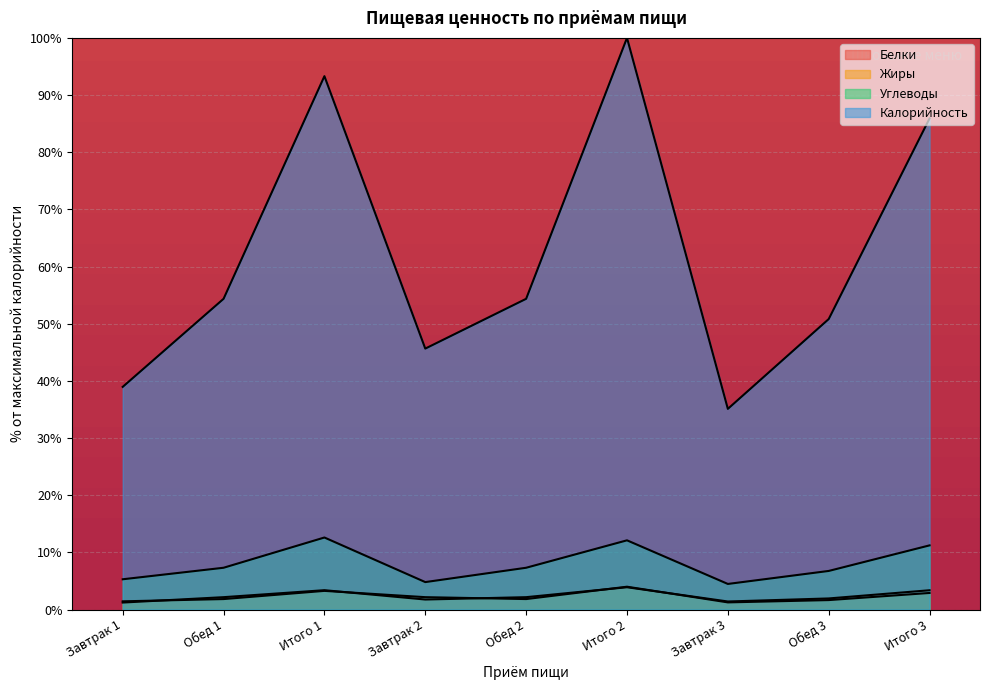

Which category has the highest value in the Углеводы series?

Итого 1